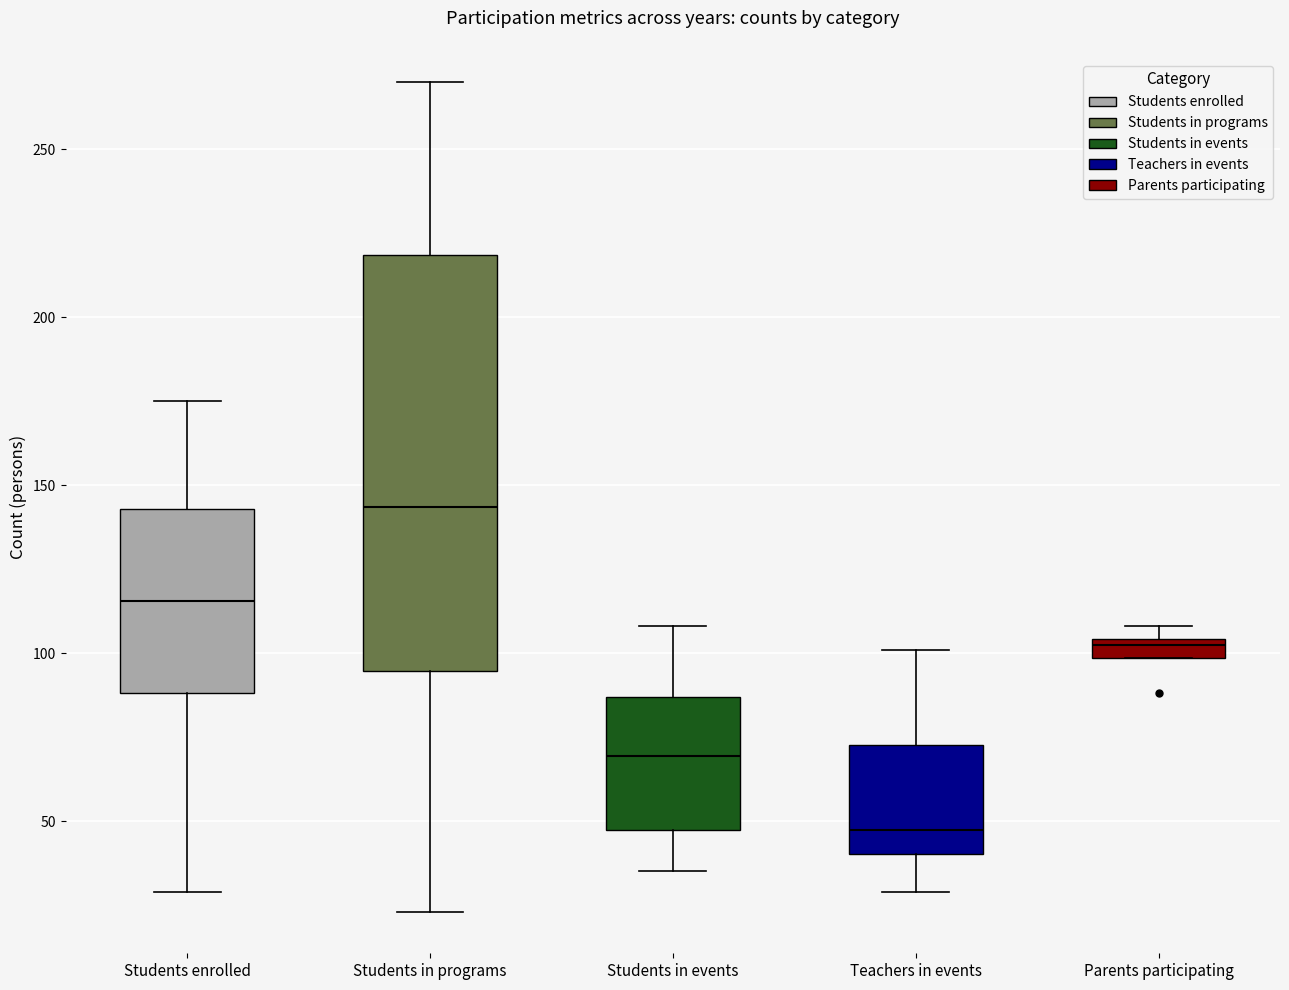

Where does the lower whisker of the box for Teachers in events end on the y-axis? The values are not printed on the chart, so give them approximately, as read against the axis.

30